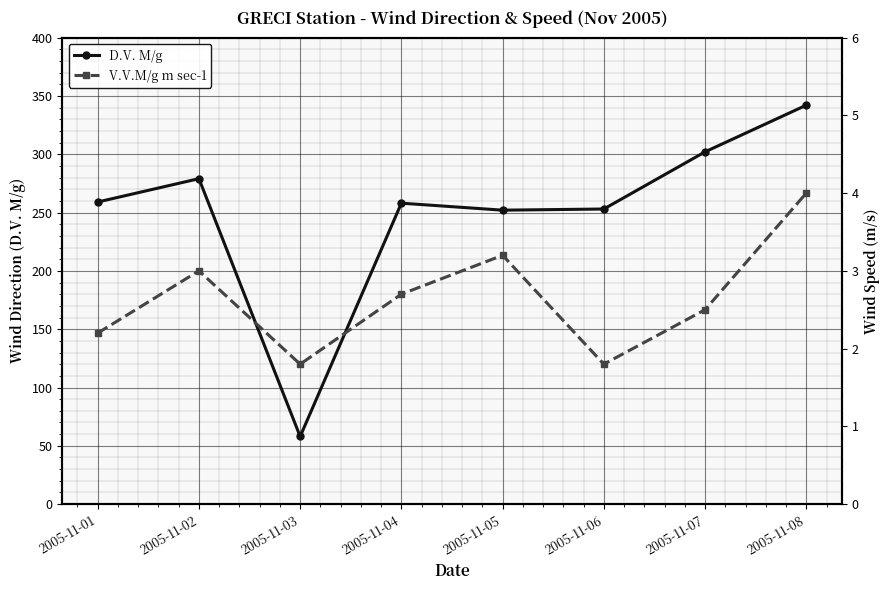

At which category does V.V.M/g m sec-1 reach its first local peak?

2005-11-02